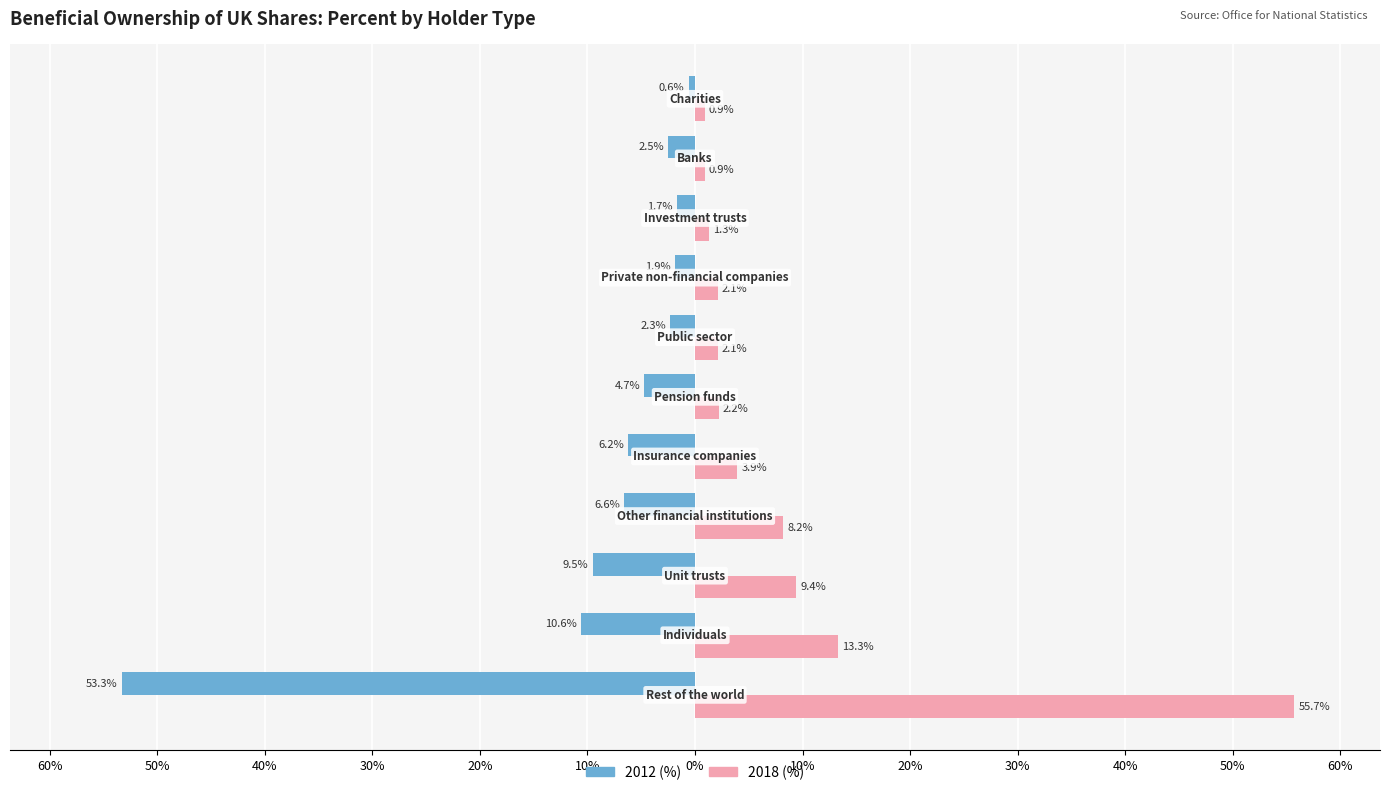

What are all the series names shown in the legend?

2012 (%), 2018 (%)